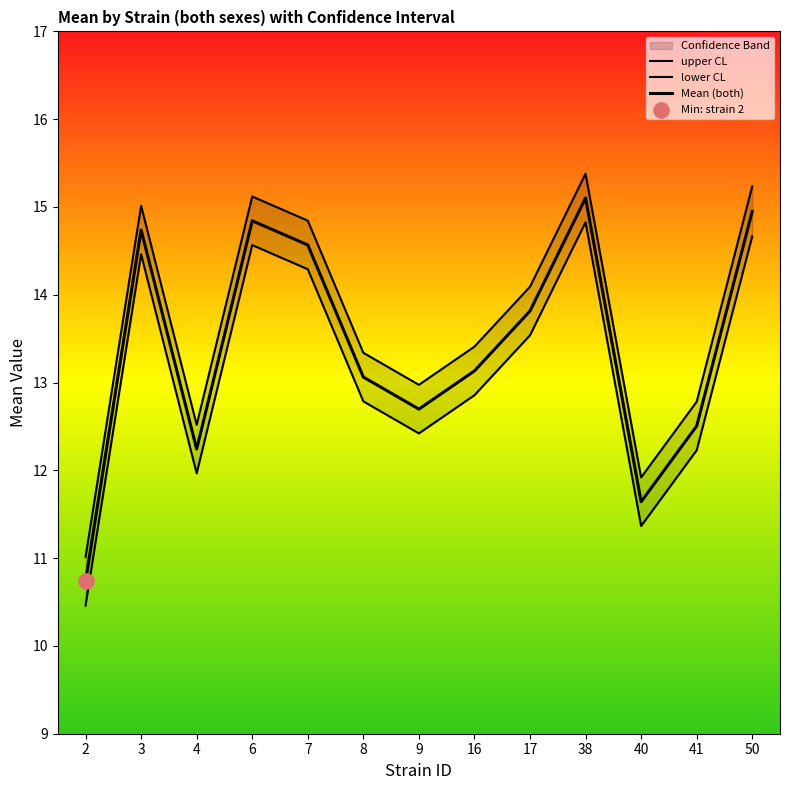

Which series reaches the minimum Y coordinate?

lower CL